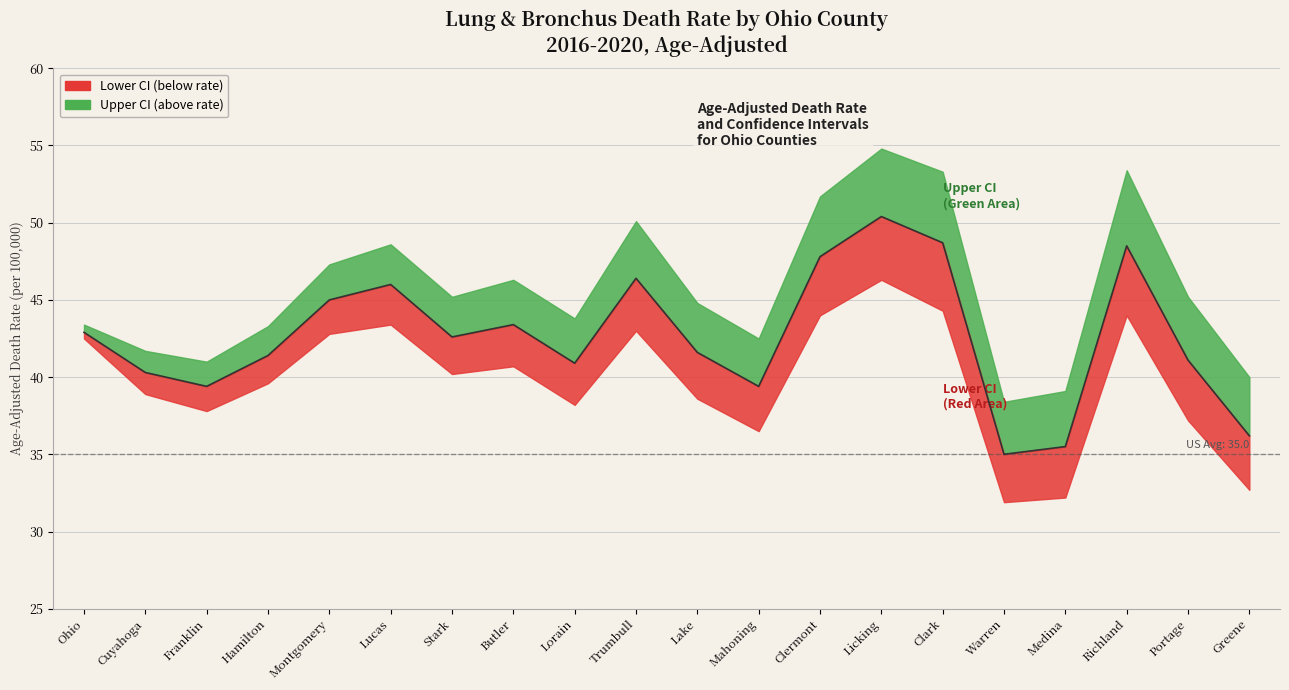

What is the label of the 3rd point from the right?

Richland